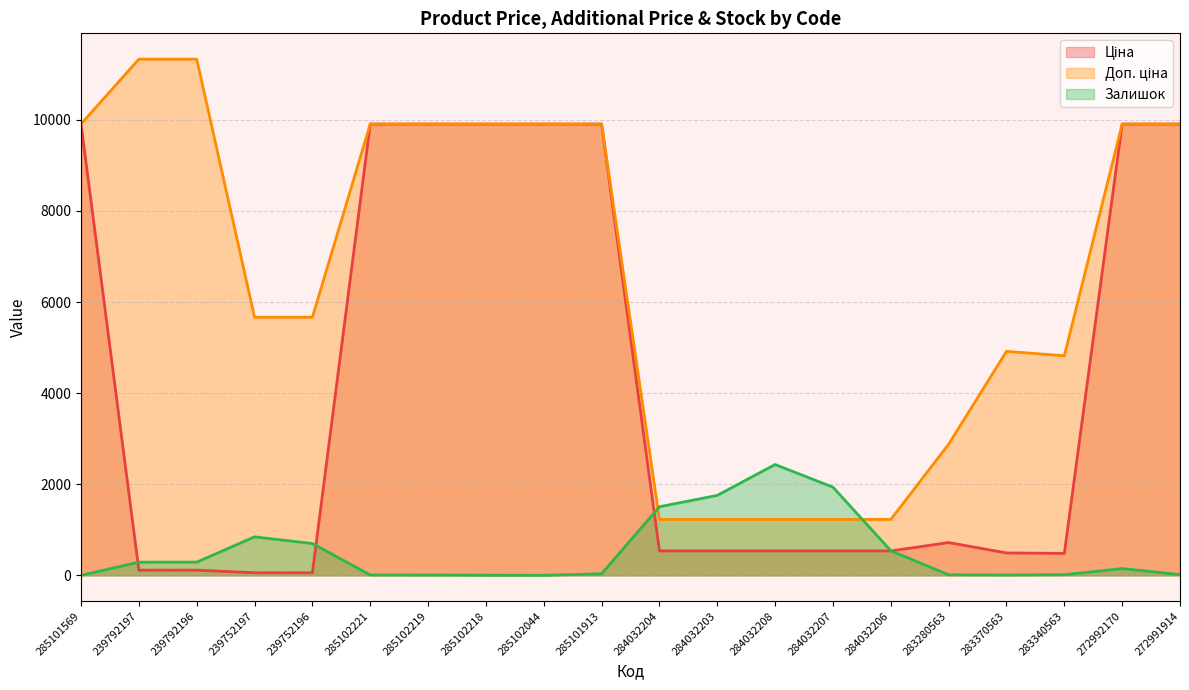

List the series in order of their overall mean, lowest first.

Залишок, Ціна, Доп. ціна